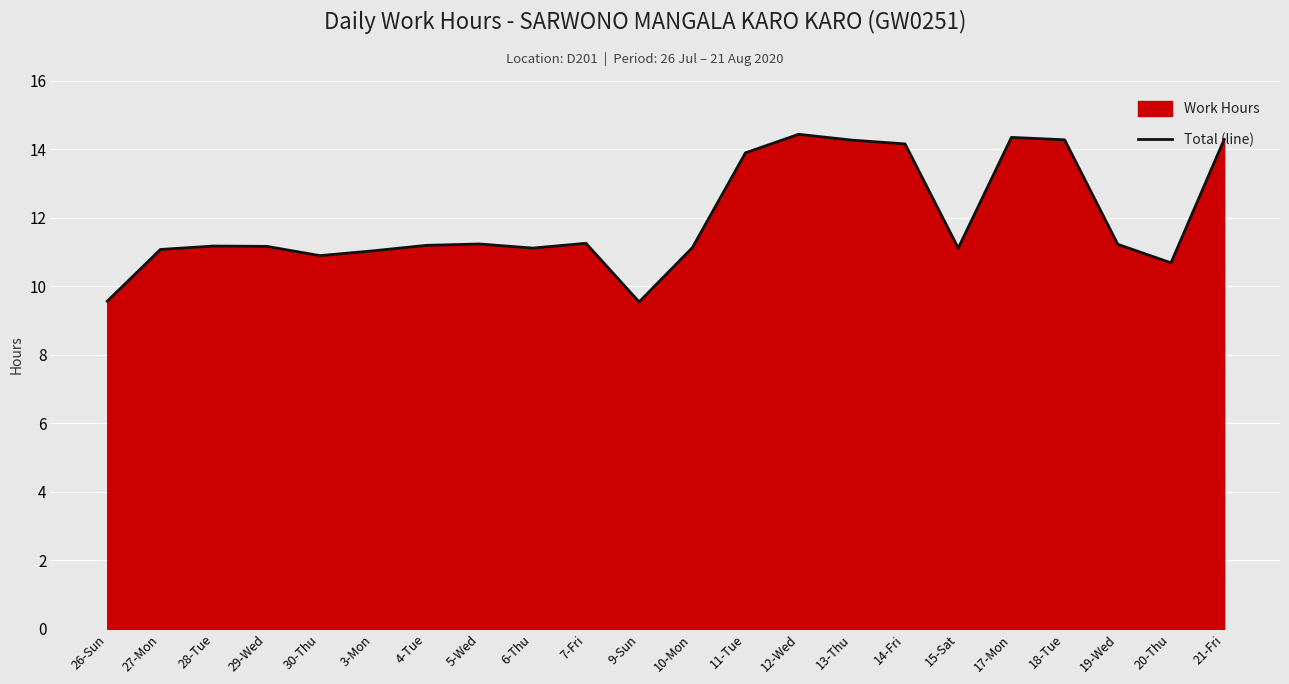

What is the label of the 10th point from the right?

11-Tue